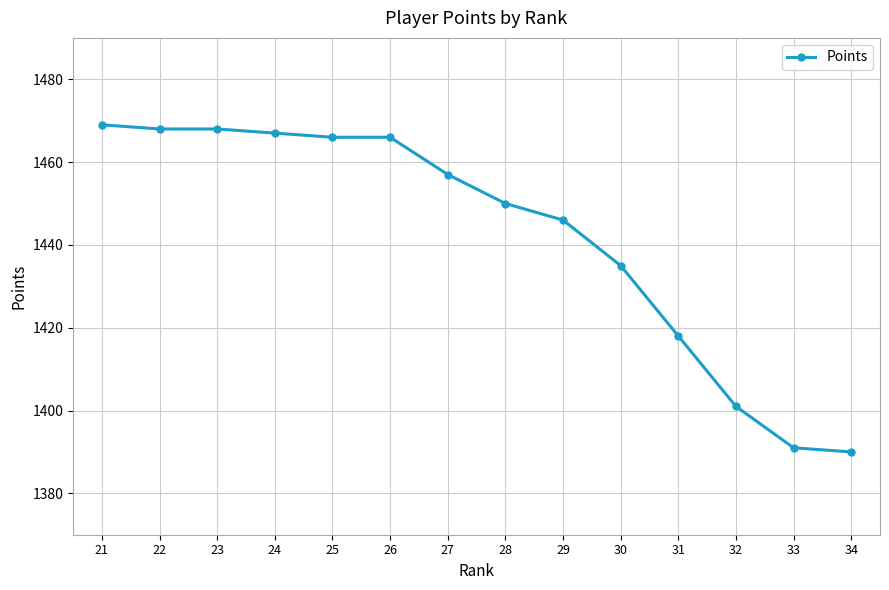

The chart shows a value of 2199 at 24. True or false?

False